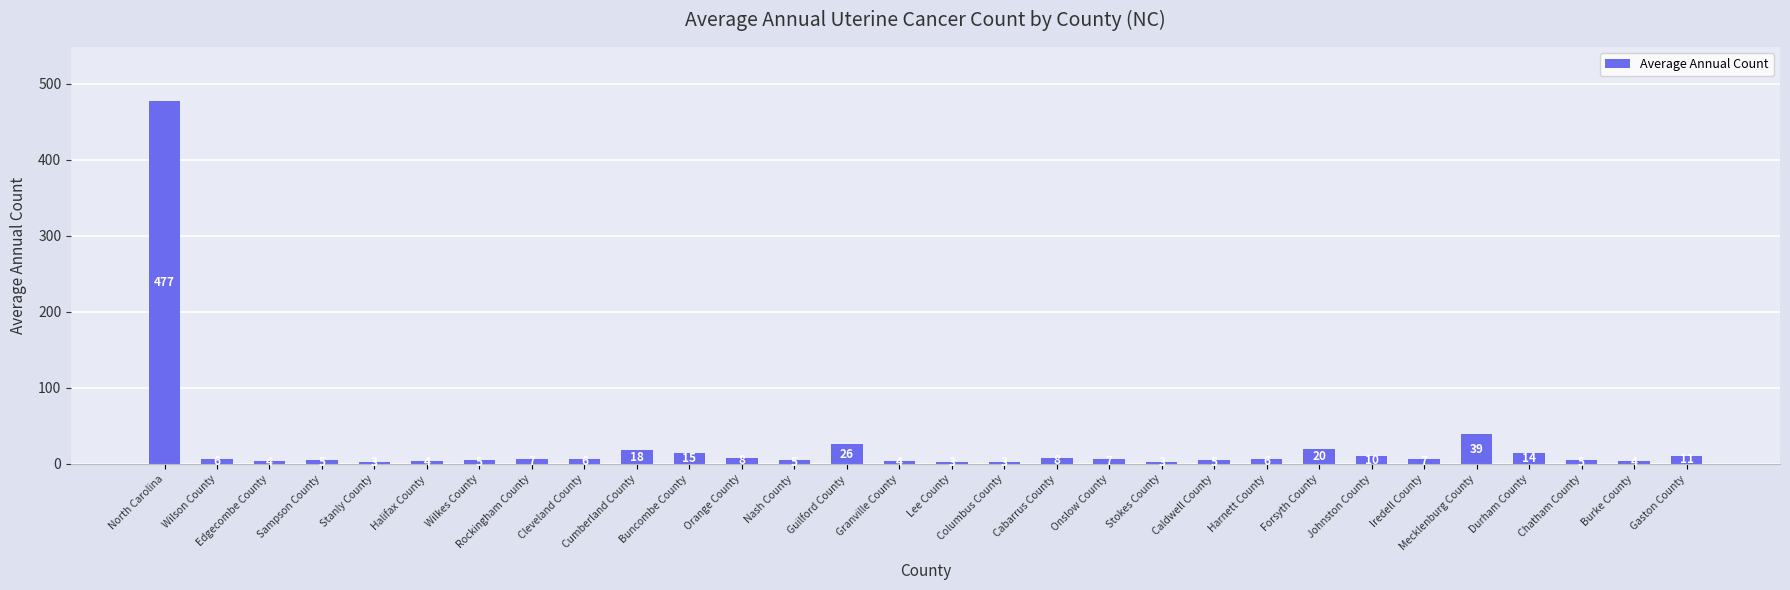

What is the average value?

25